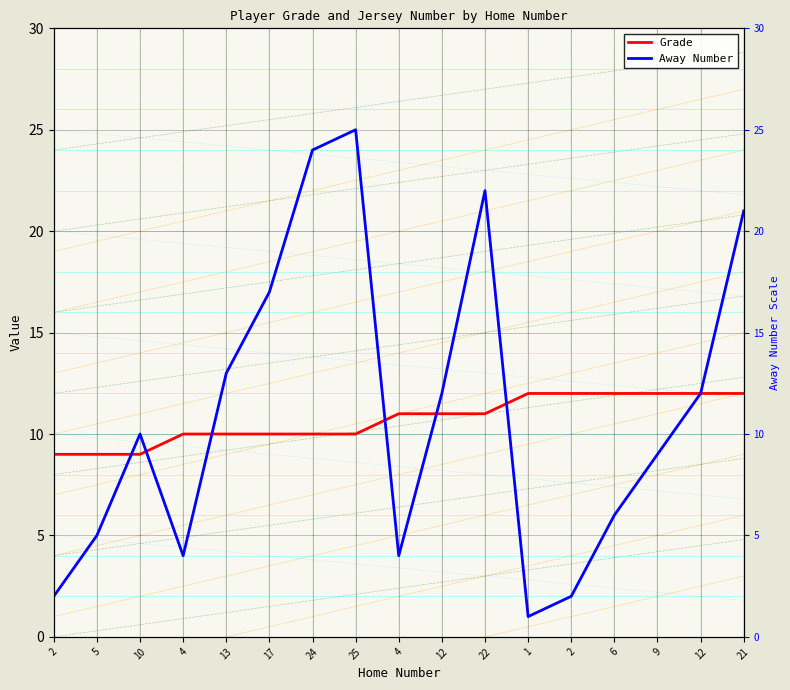

Which category has the lowest value across all series?

1